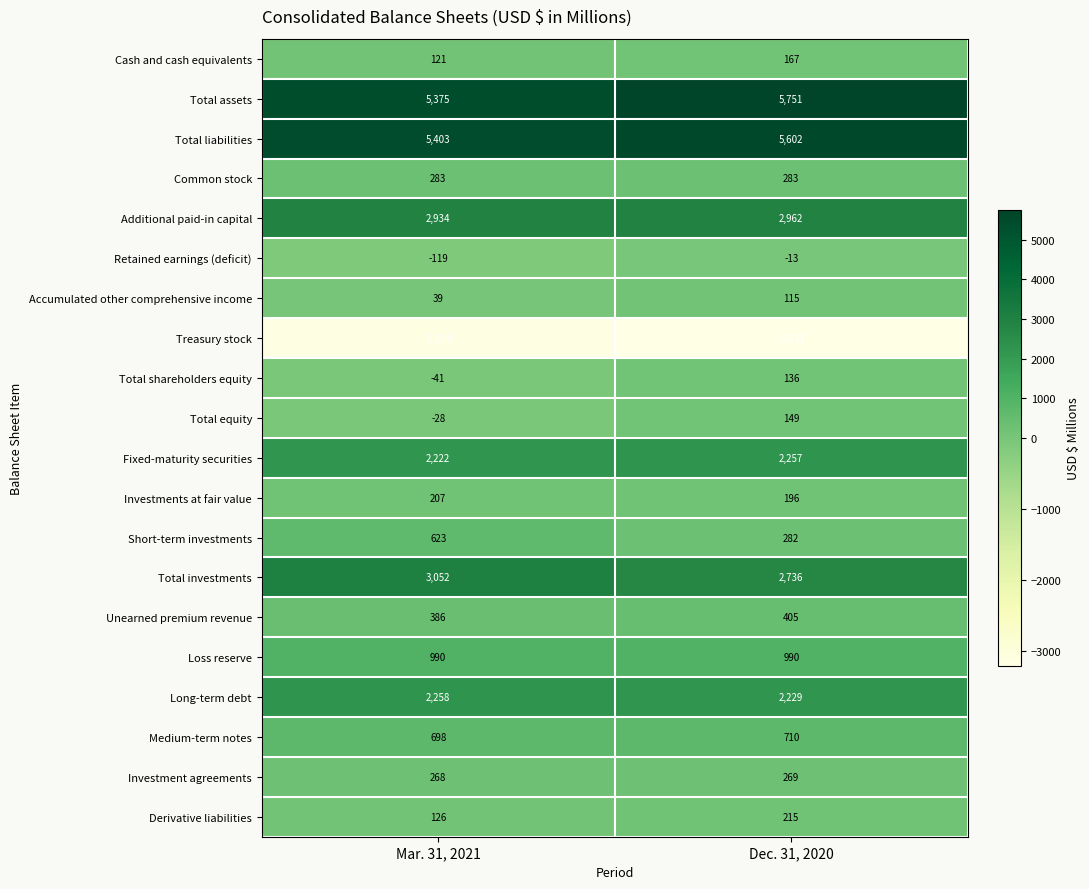

Which series has the largest range (max minus min)?

Total assets